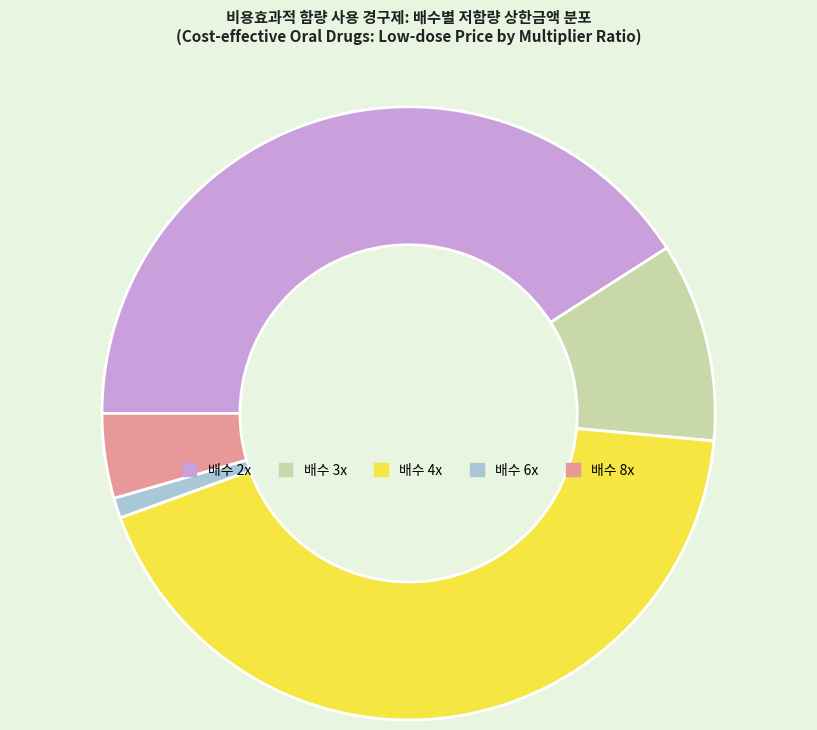

Which slice is the smallest?

배수 6x